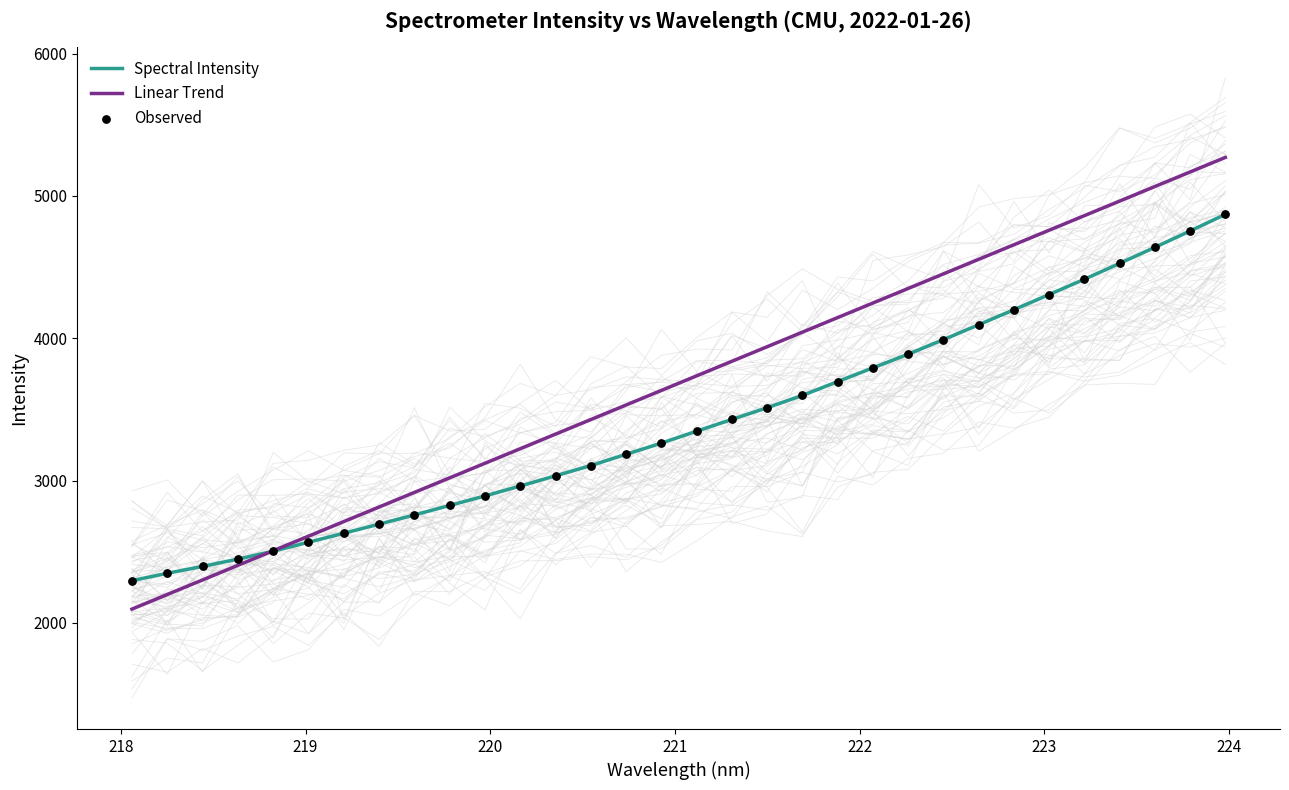

Which series reaches the maximum Y coordinate?

Linear Trend